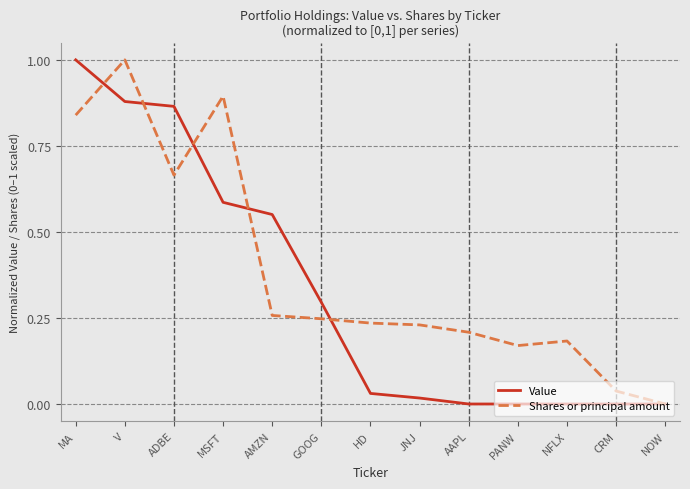

What position from the left is NOW?

13